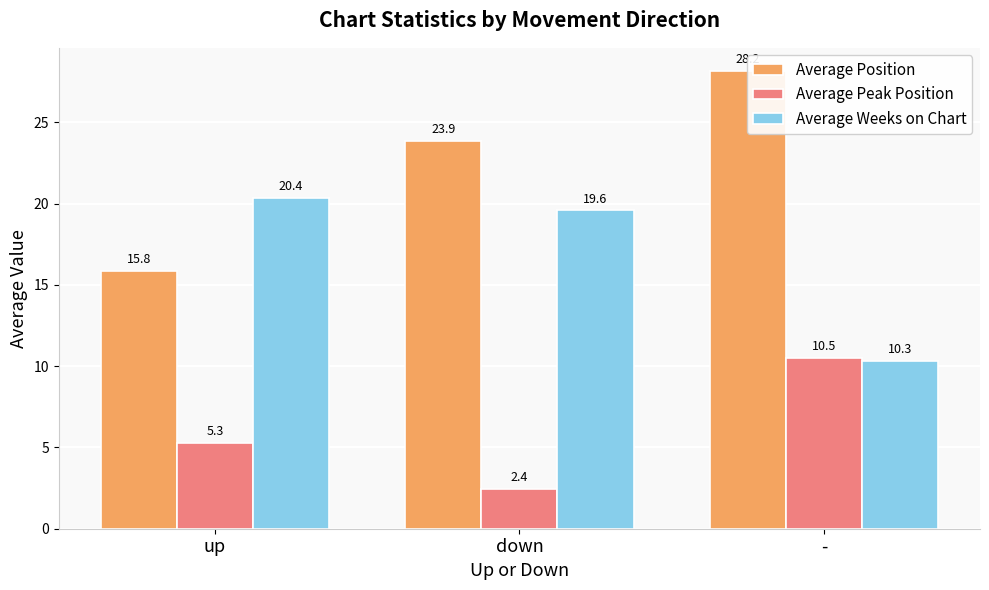

Is the value of Average Peak Position at up greater than the value of Average Position at -?

No